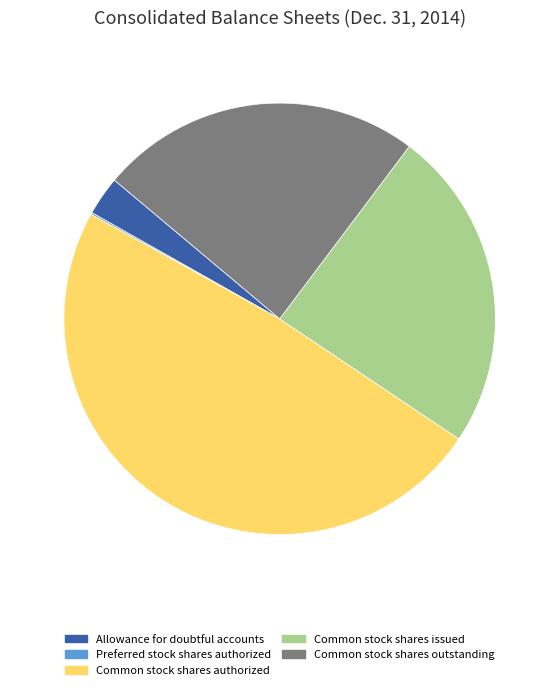

Does Allowance for doubtful accounts represent more than half of the total?

No